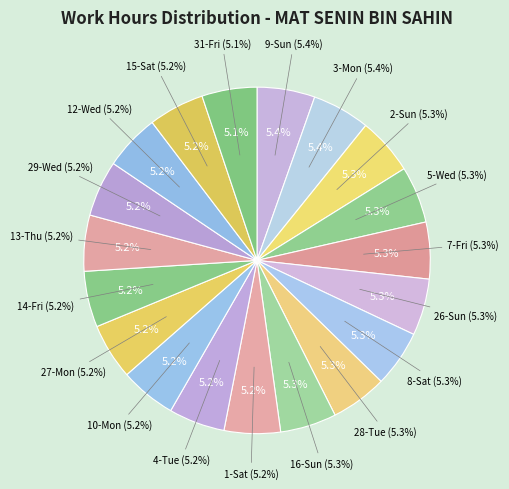

True or false: 9-Sun accounts for 19% of the total.

False